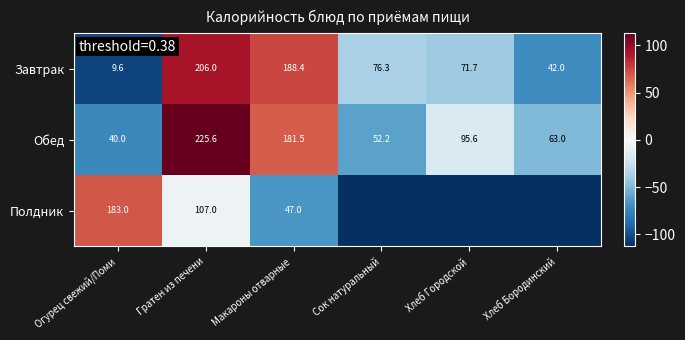

Is the value of Завтрак at Хлеб Городской greater than the value of Обед at Гратен из печени?

No